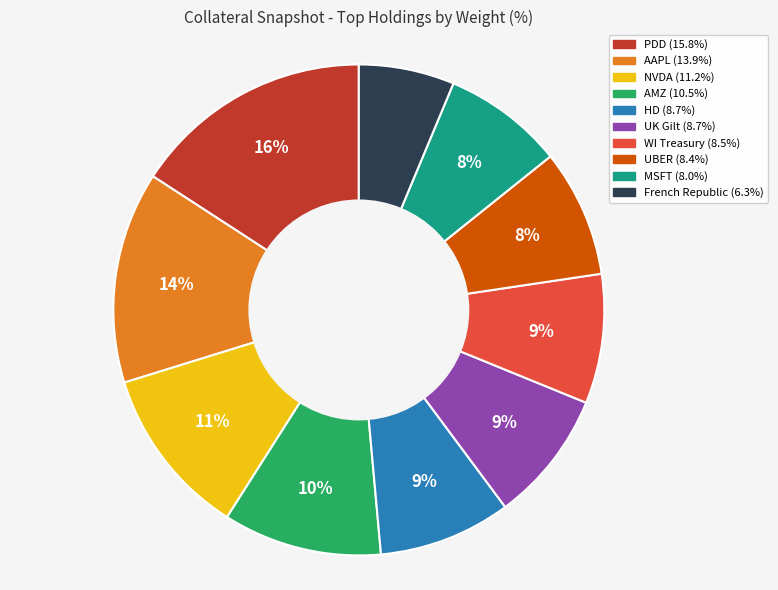

Does any single category account for the majority?

No